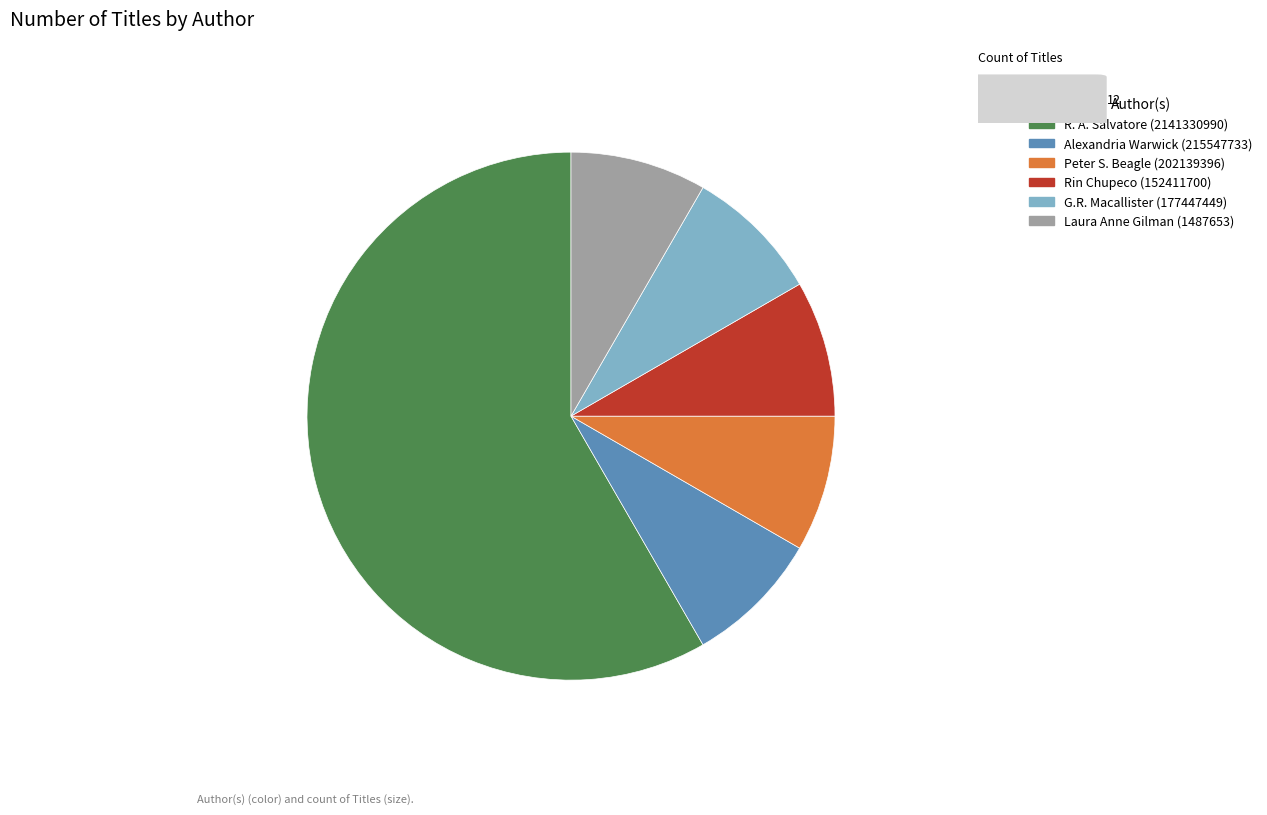

Is it true that Peter S. Beagle (202139396) is 8% of the pie?

True